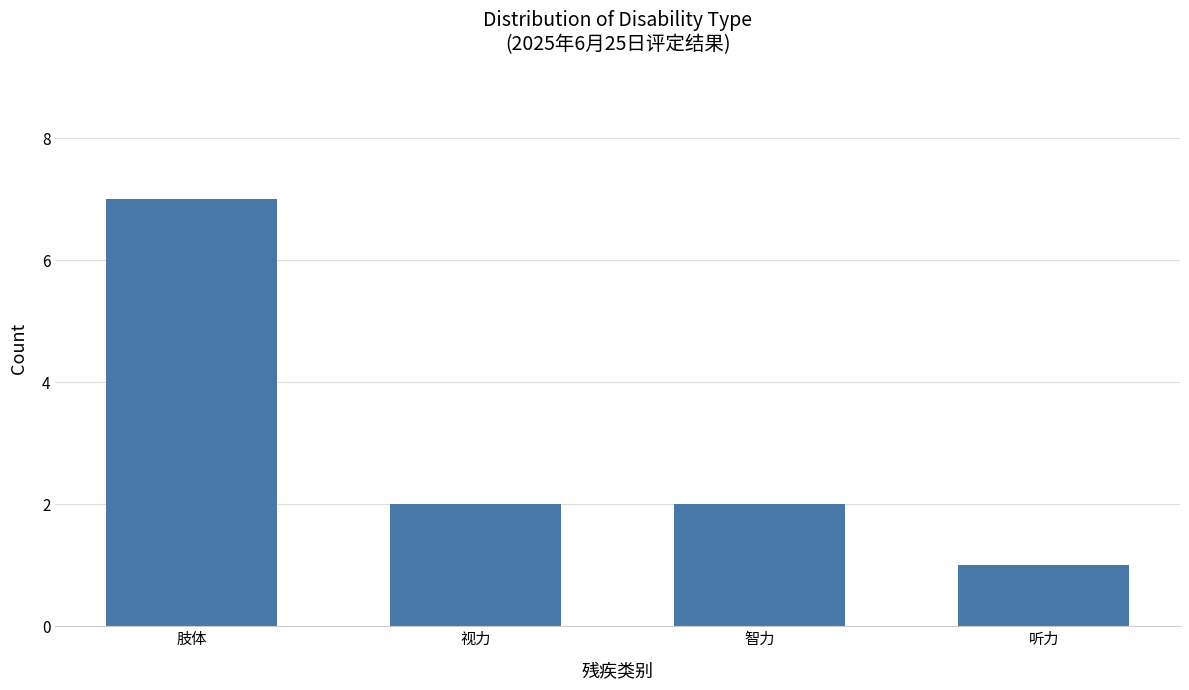

How many data points does each series have?

4